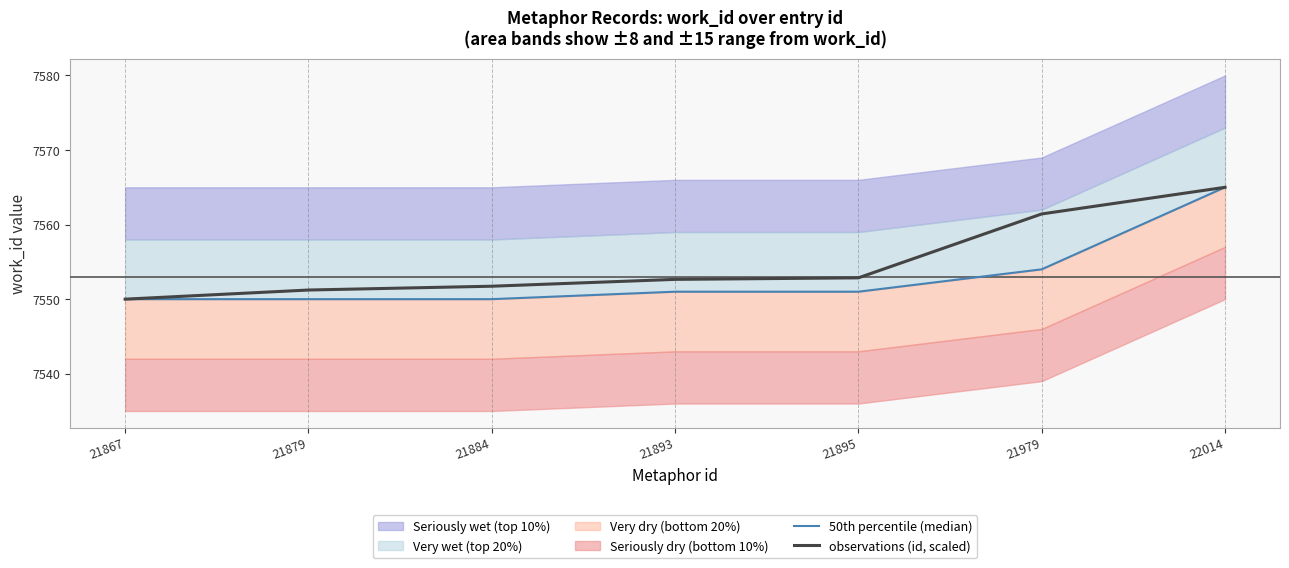

What is the value of the 50th percentile (median) point at the 7th from the left?

7565.0